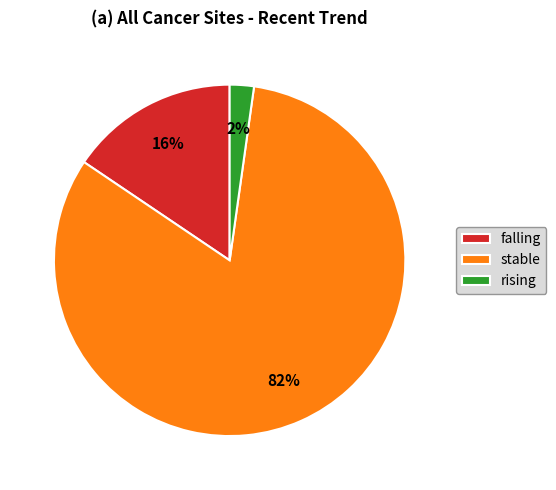

Is there a majority slice in this chart?

Yes